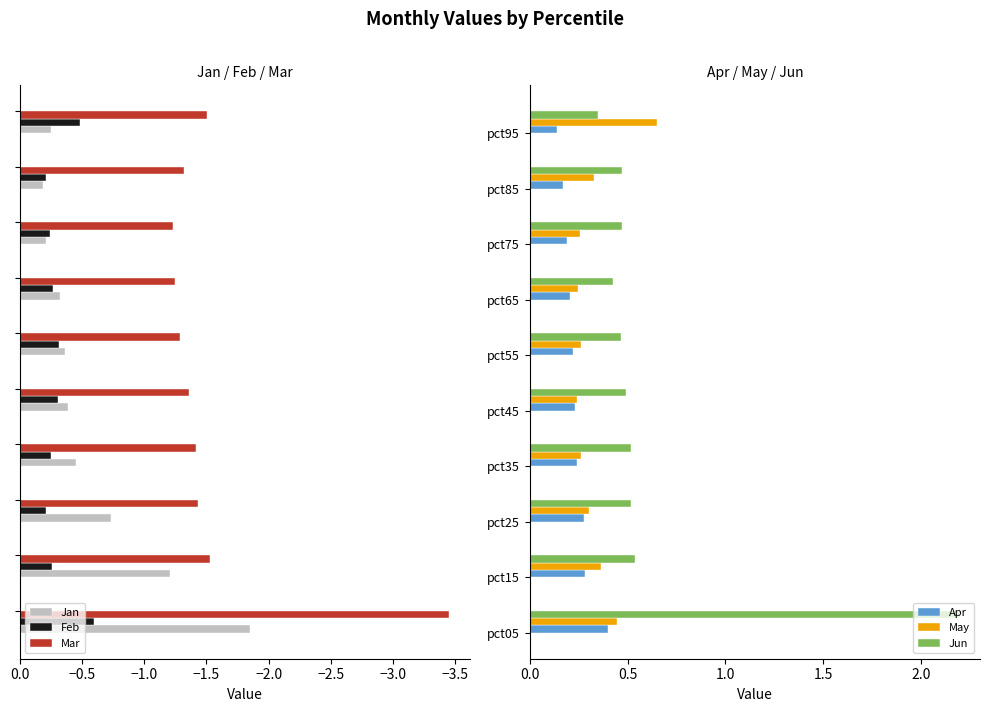

The value of Jun at pct45 is 0.5. True or false?

True